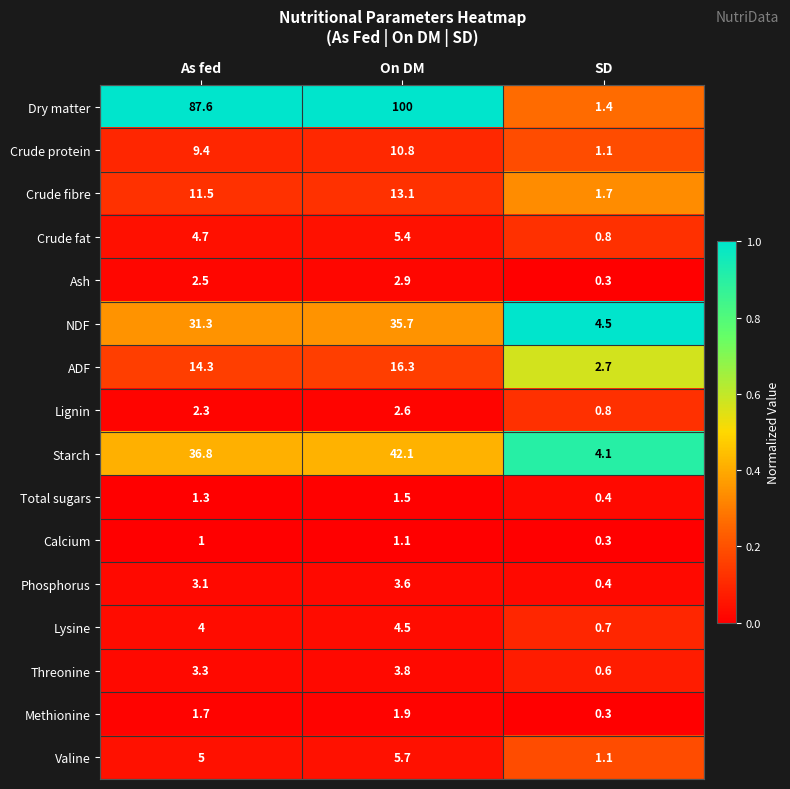

Which category has the highest value in the Crude protein series?

On DM